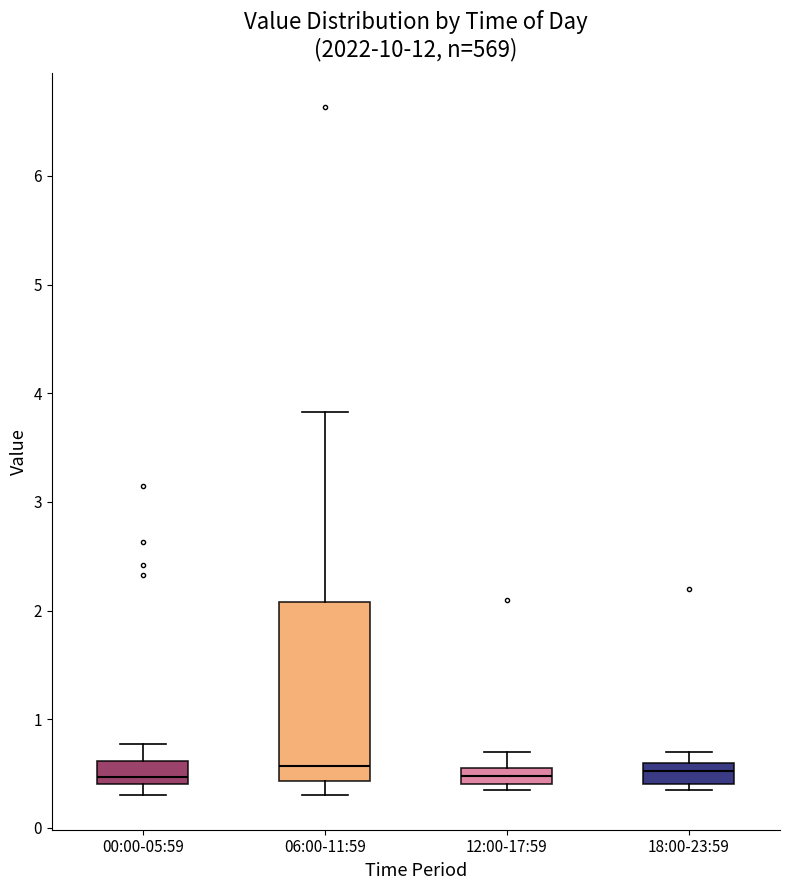

Reading left to right, read every box against the y-axis: the position of its median line, the range the box covers, and the ends of its whiskers. The values are not printed on the chart, so give them approximately, as read against the axis.

00:00-05:59: median 0.5, box 0.4 to 0.6, whiskers 0.3 to 0.8
06:00-11:59: median 0.6, box 0.4 to 2.1, whiskers 0.3 to 3.8
12:00-17:59: median 0.5, box 0.4 to 0.6, whiskers 0.4 (just below the box's lower edge) to 0.7
18:00-23:59: median 0.5, box 0.4 to 0.6, whiskers 0.4 (just below the box's lower edge) to 0.7